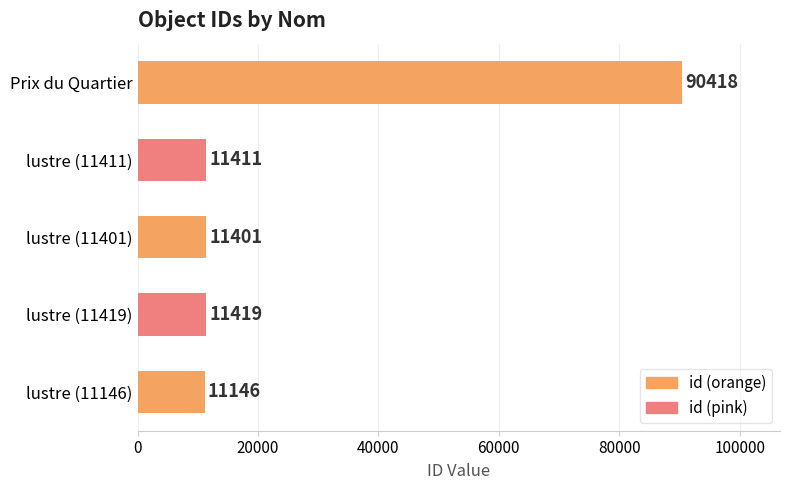

Does the chart contain any negative values?

No